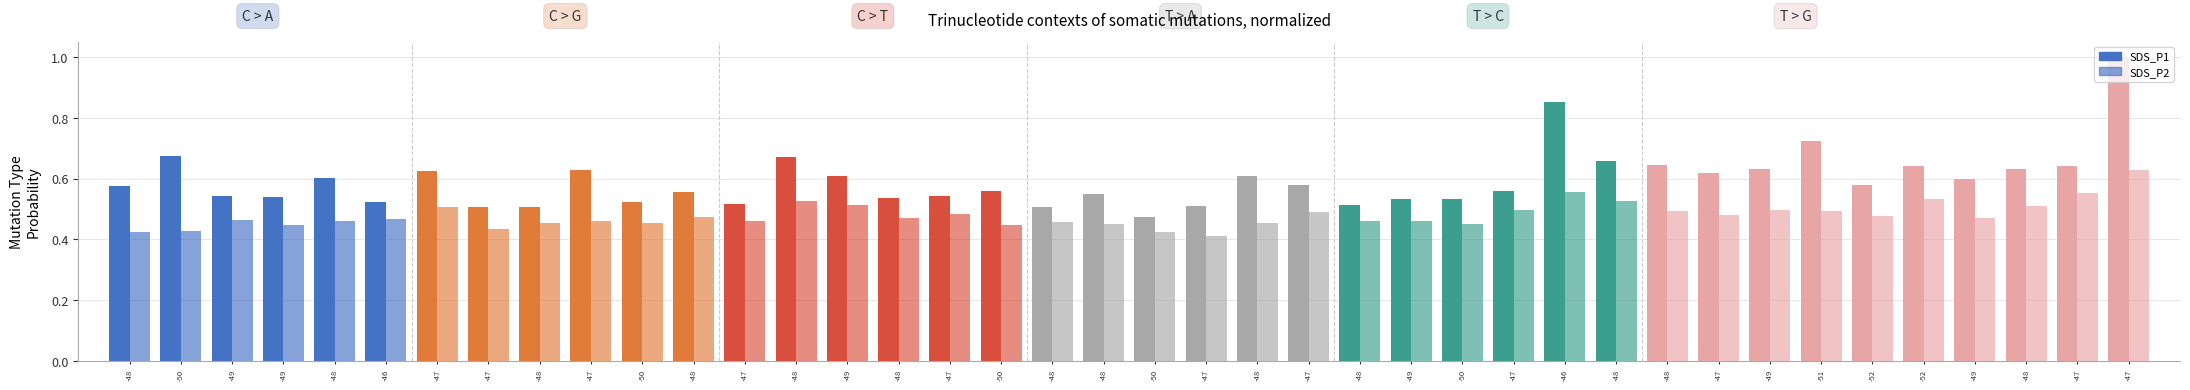

The value of SDS_P2 at -50 is 0.3. True or false?

False